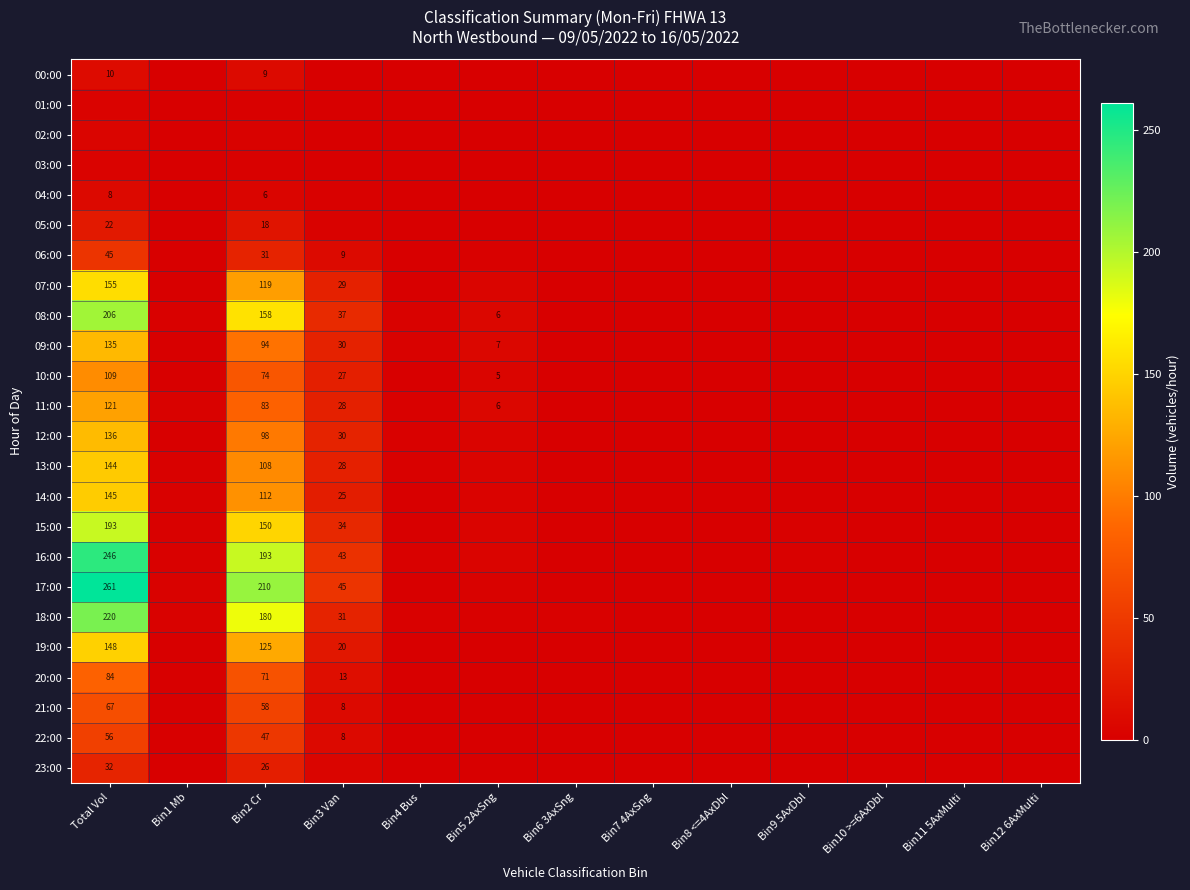

The value of 09:00 at Bin3 Van is 8.5. True or false?

False